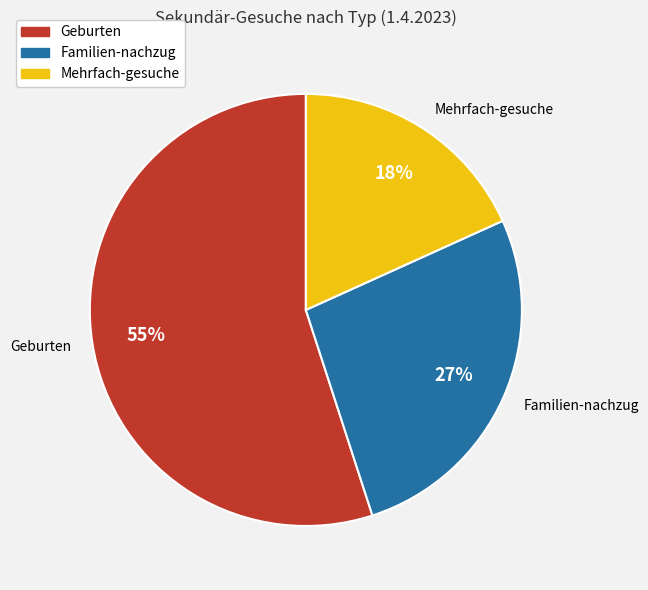

How many slices are in this pie chart?

3